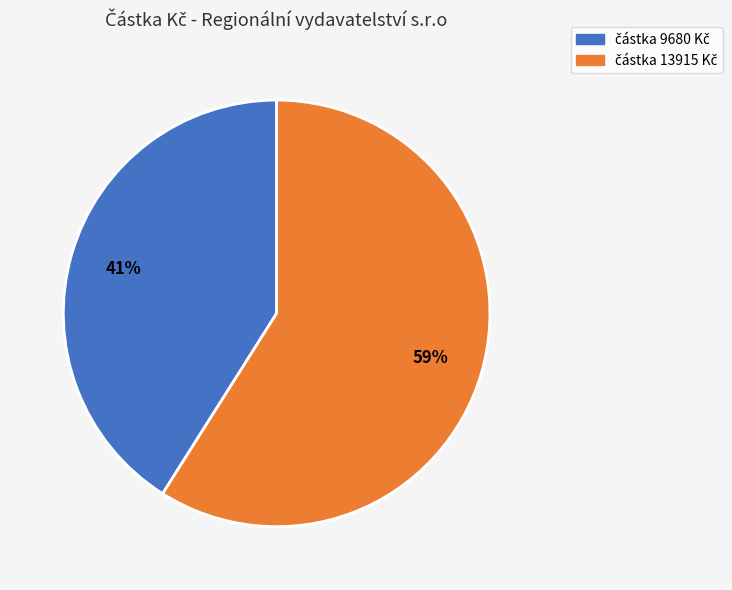

Does any single category account for the majority?

Yes